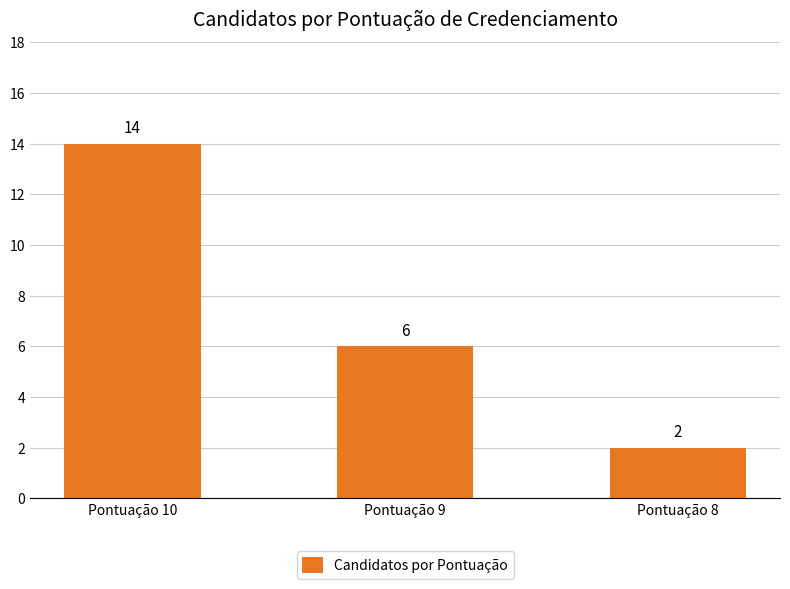

At which label is the value closest to 8?

Pontuação 9